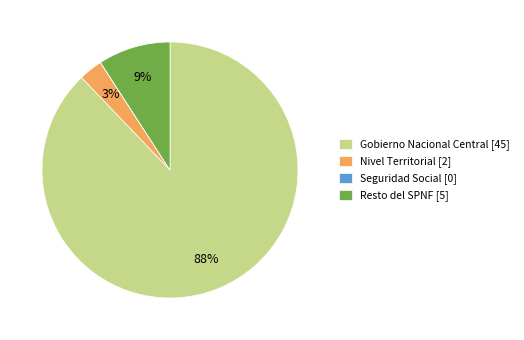

What percentage is the Nivel Territorial [2] slice, to the nearest percent?

3%